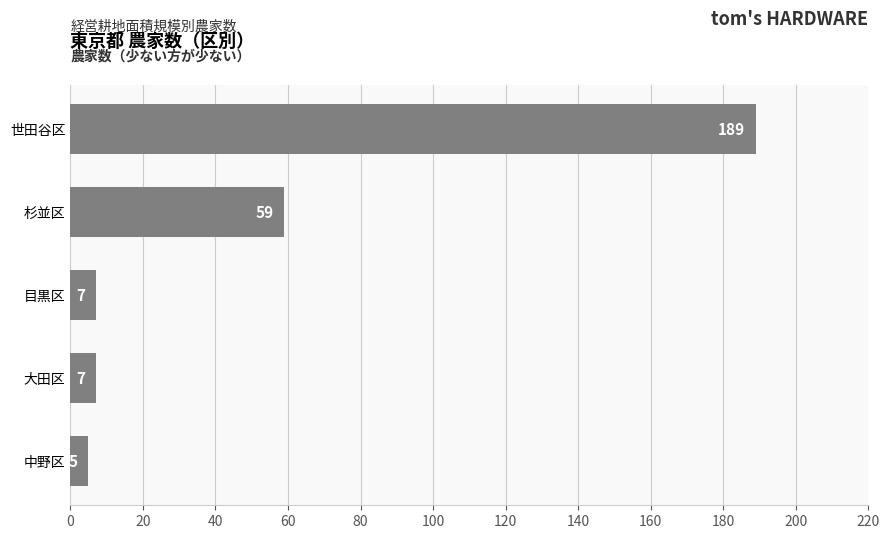

What is the average value?

53